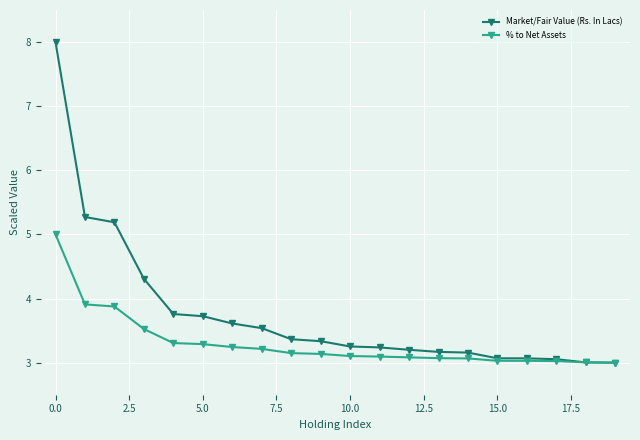

List the series in order of their overall mean, highest first.

Market/Fair Value (Rs. In Lacs), % to Net Assets